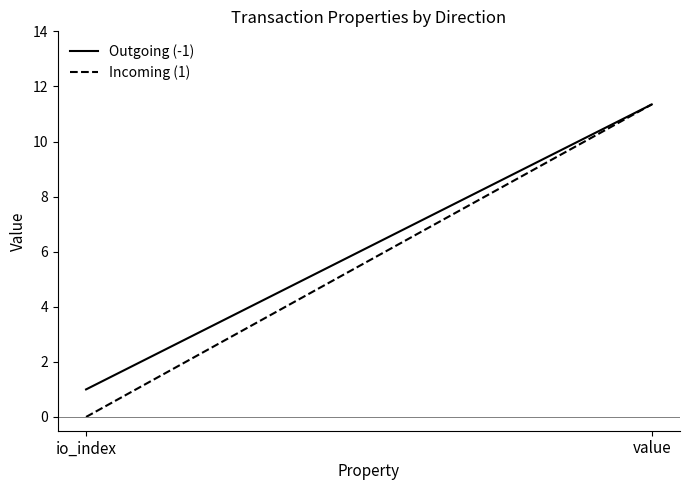

At which label is Outgoing (-1) closest to 6?

io_index